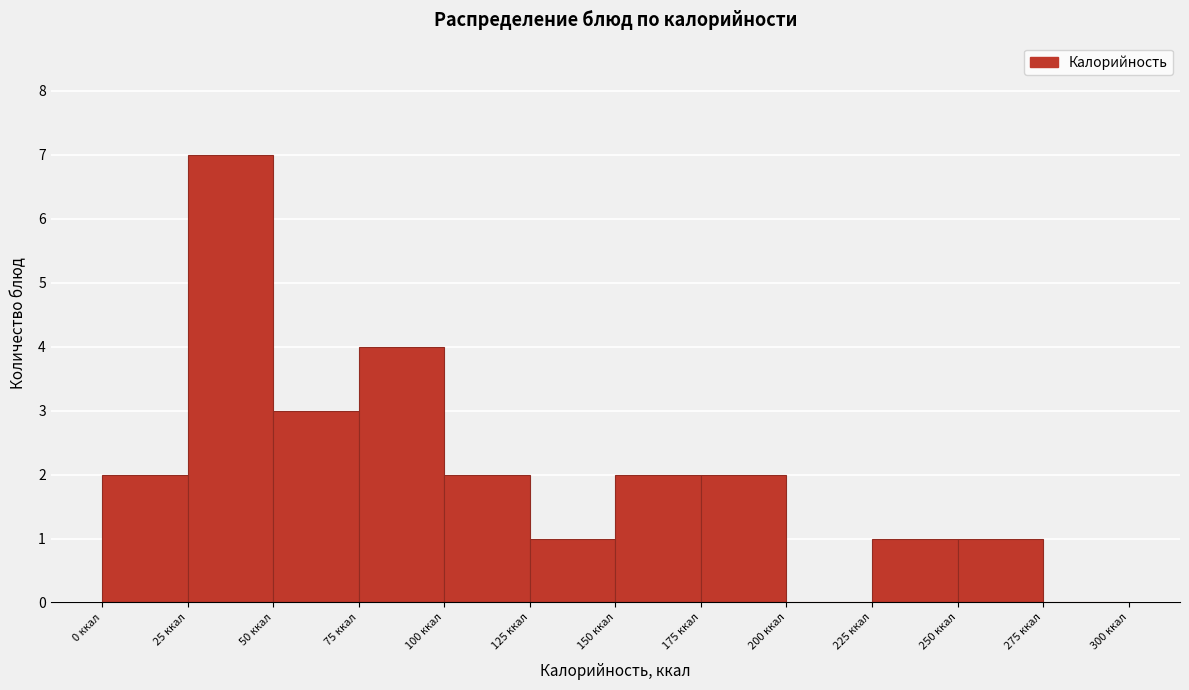

Reading left to right, list every bar in this chart as the range it spans on the x-axis followed by its height. The values are not printed on the chart, so give them approximately, as read against the axis.

0 to 25: 2
25 to 50: 7
50 to 75: 3
75 to 100: 4
100 to 125: 2
125 to 150: 1
150 to 175: 2
175 to 200: 2
200 to 225: 0
225 to 250: 1
250 to 275: 1
275 to 300: 0